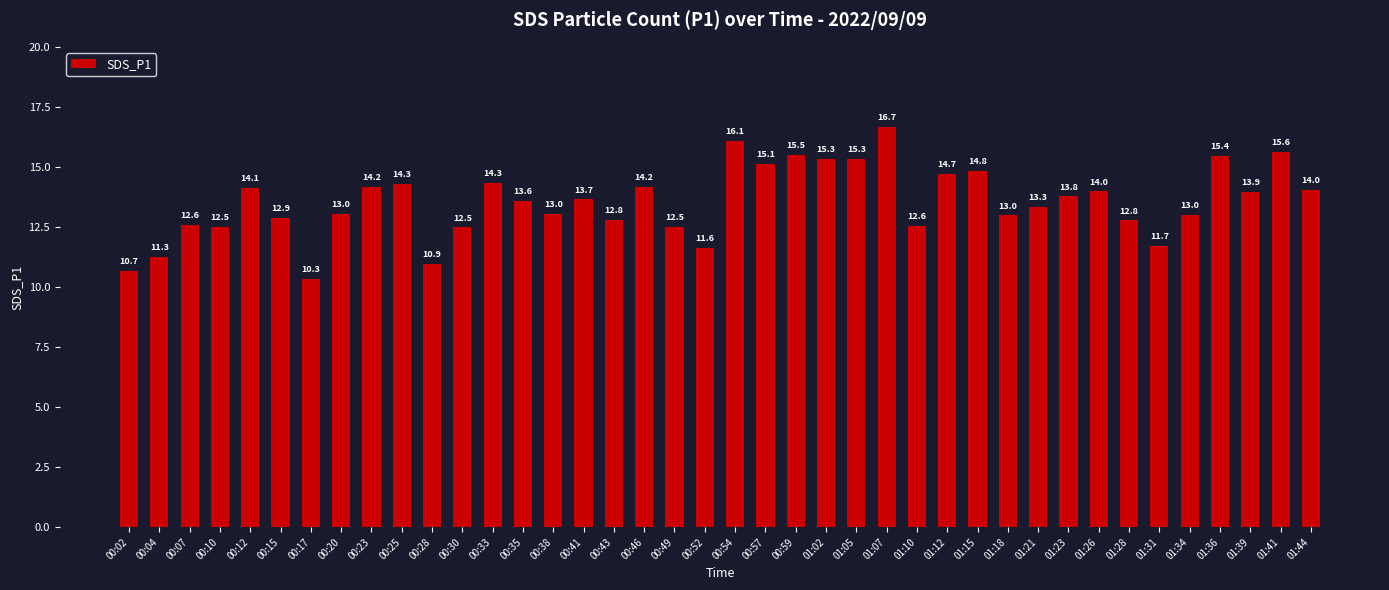

Read the value at 01:41.

15.6